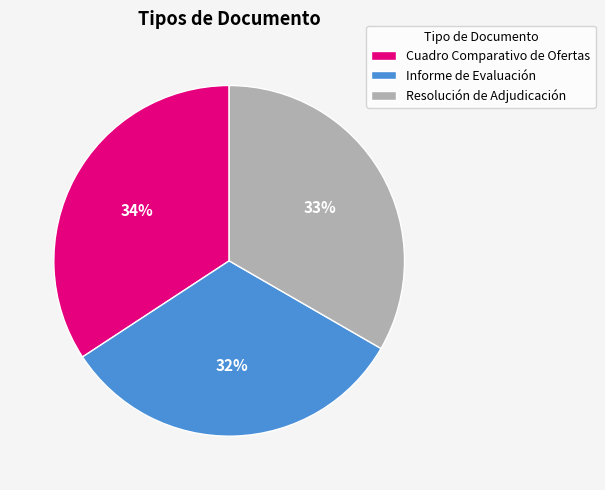

Rank the categories by value from highest to lowest.

Cuadro Comparativo de Ofertas, Resolución de Adjudicación, Informe de Evaluación